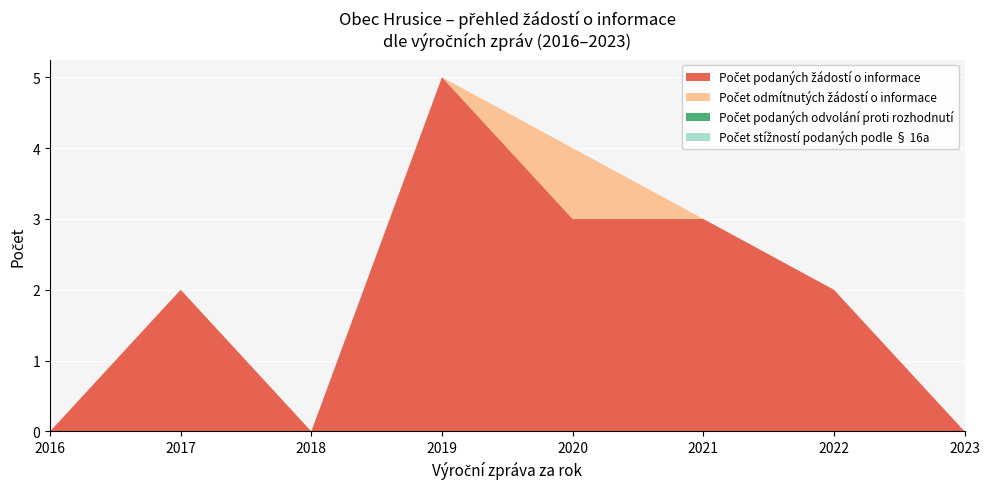

Reading left to right, extract all data points from this chart.

Počet podaných žádostí o informace: 2016=0	2017=2	2018=0	2019=5	2020=3	2021=3	2022=2	2023=0
Počet odmítnutých žádostí o informace: 2016=0	2017=0	2018=0	2019=0	2020=1	2021=0	2022=0	2023=0
Počet podaných odvolání proti rozhodnutí: 2016=0	2017=0	2018=0	2019=0	2020=0	2021=0	2022=0	2023=0
Počet stížností podaných podle § 16a: 2016=0	2017=0	2018=0	2019=0	2020=0	2021=0	2022=0	2023=0